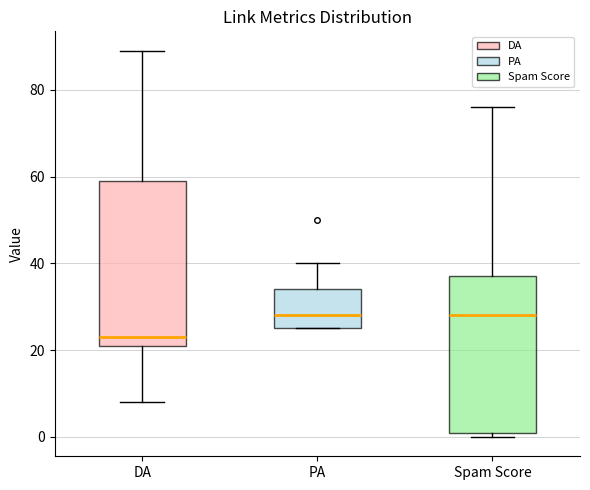

Reading left to right, read every box against the y-axis: the position of its median line, the range the box covers, and the ends of its whiskers. The values are not printed on the chart, so give them approximately, as read against the axis.

DA: median 24, box 22 to 60, whiskers 8 to 90
PA: median 28, box 26 to 34, whiskers 26 to 40
Spam Score: median 28, box 2 to 38, whiskers 0 to 76